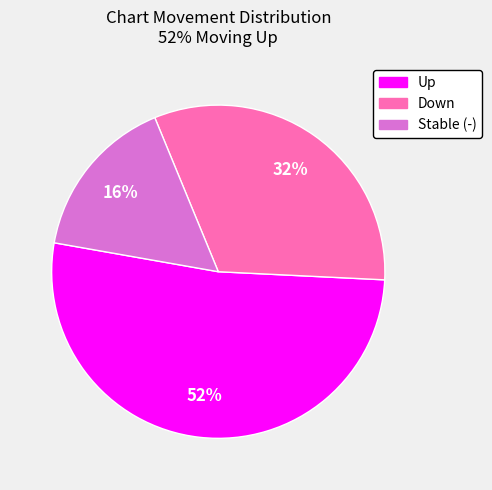

To the nearest percent, what is the average slice percentage?

33%